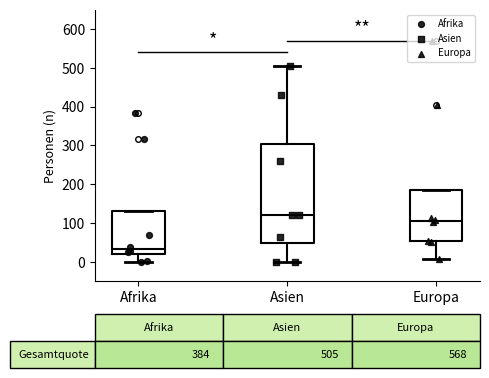

Which box has the lowest median line?

Afrika